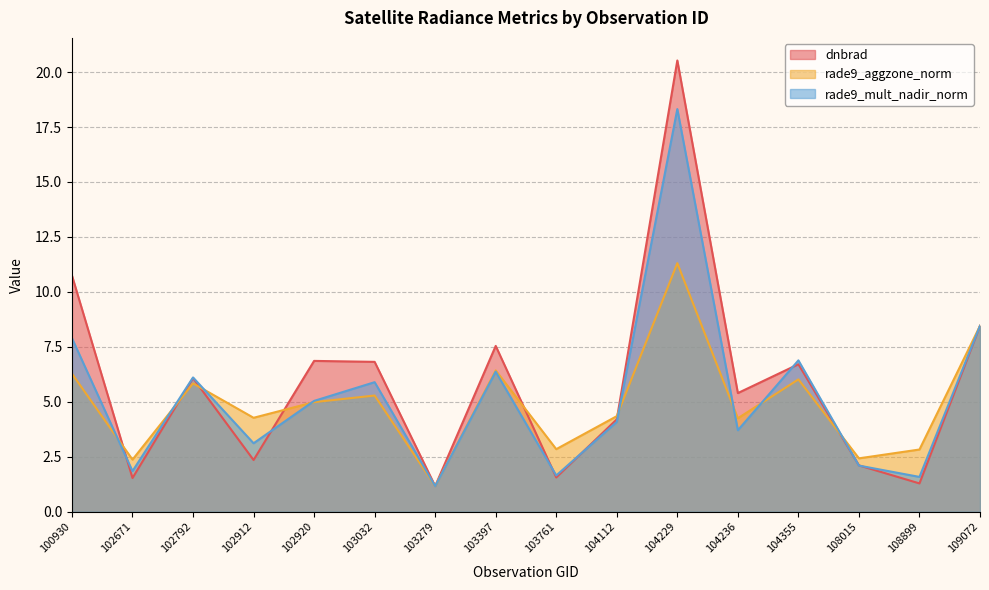

Which series ends up on top after the final intersection of rade9_mult_nadir_norm and rade9_aggzone_norm?

rade9_aggzone_norm